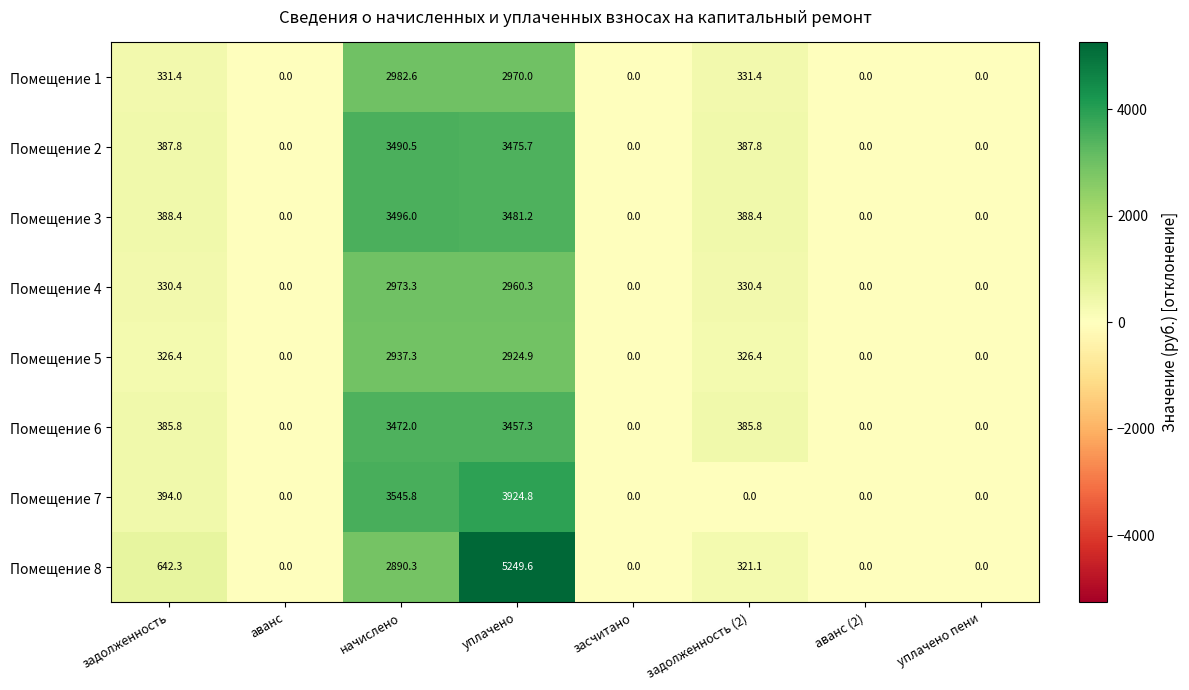

Rank the series by their maximum value, from lowest to highest.

Помещение 5, Помещение 4, Помещение 1, Помещение 6, Помещение 2, Помещение 3, Помещение 7, Помещение 8